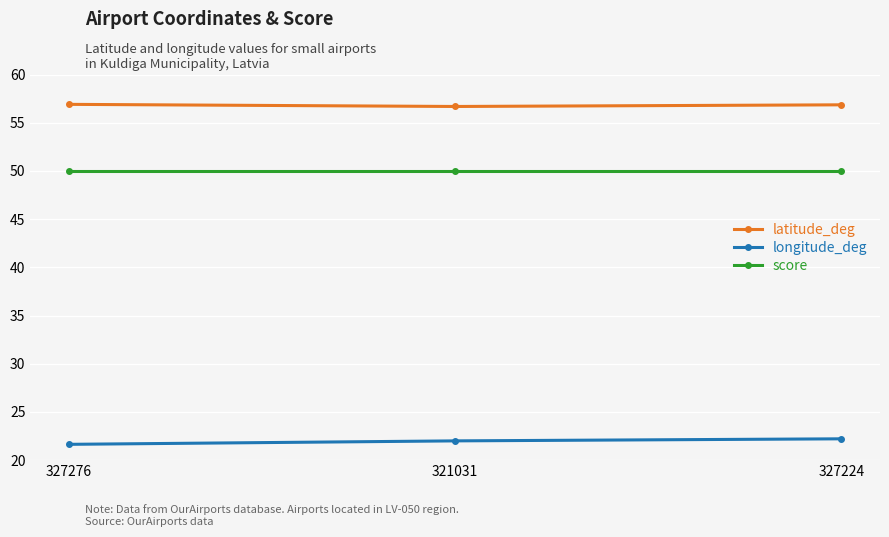

What are all the series names shown in the legend?

latitude_deg, longitude_deg, score